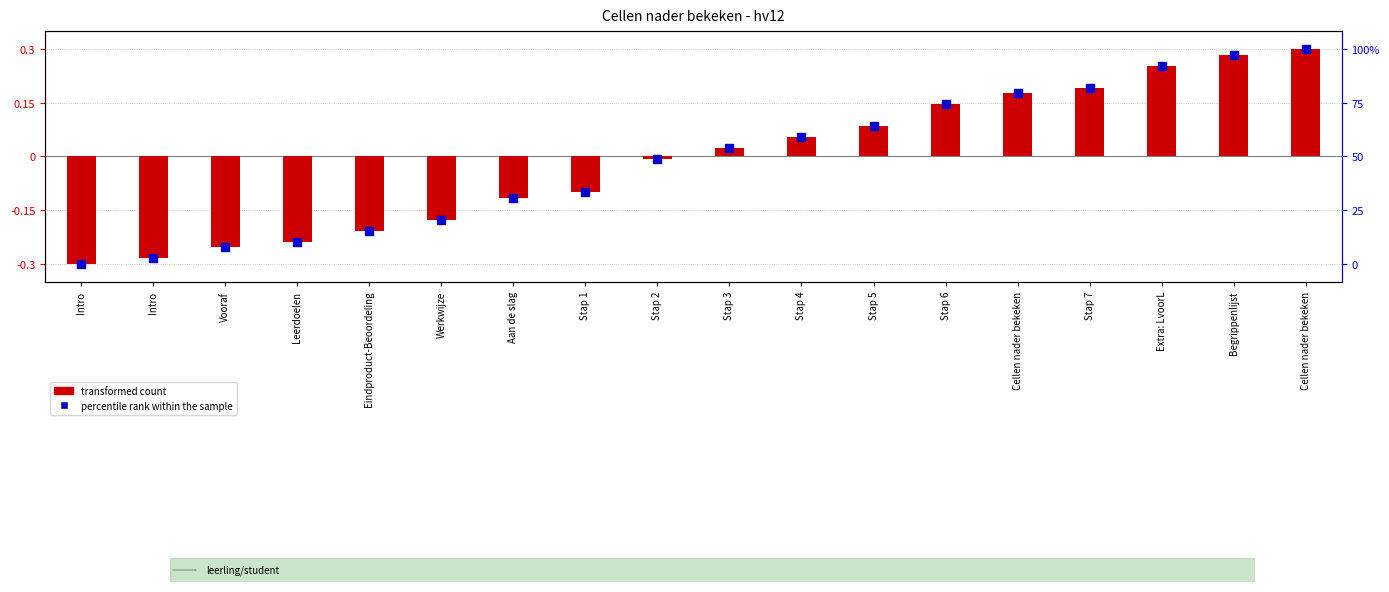

Which series reaches the minimum Y coordinate?

transformed count